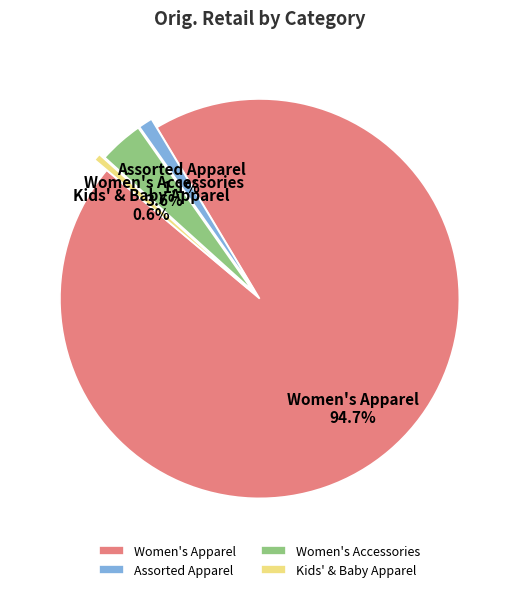

To the nearest percent, what is the average slice percentage?

25%